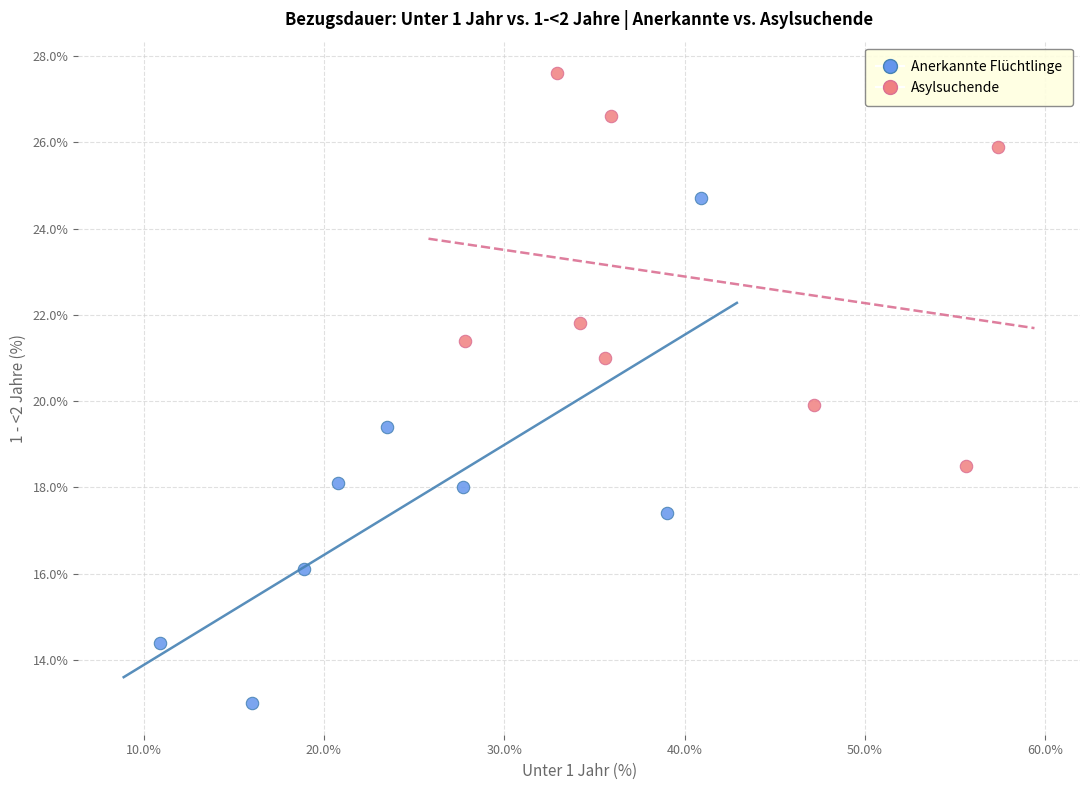

Which series contains the highest Y value?

Asylsuchende